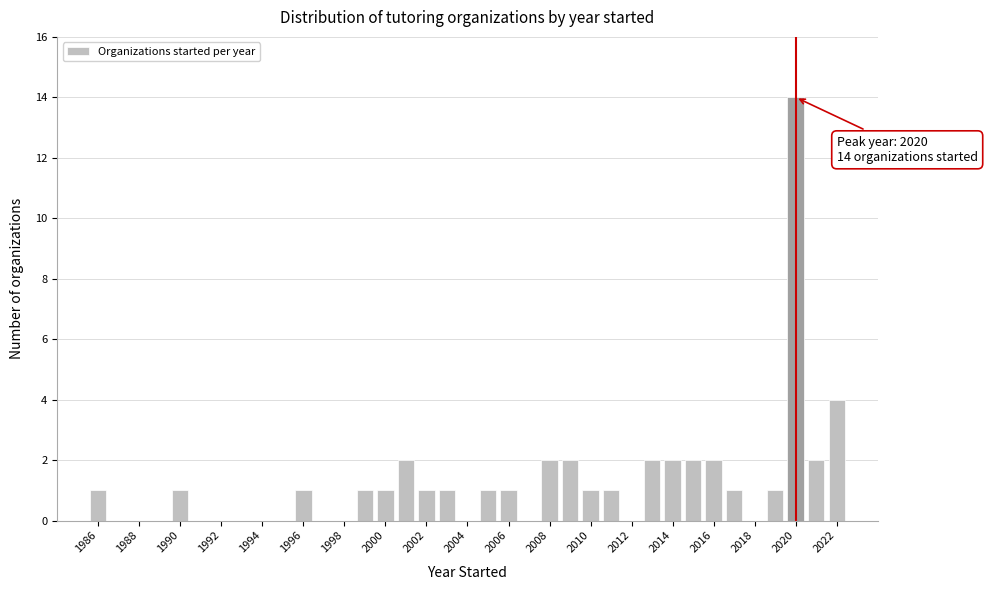

Over which range of the x-axis is the bar tallest?

2019.5 to 2020.5